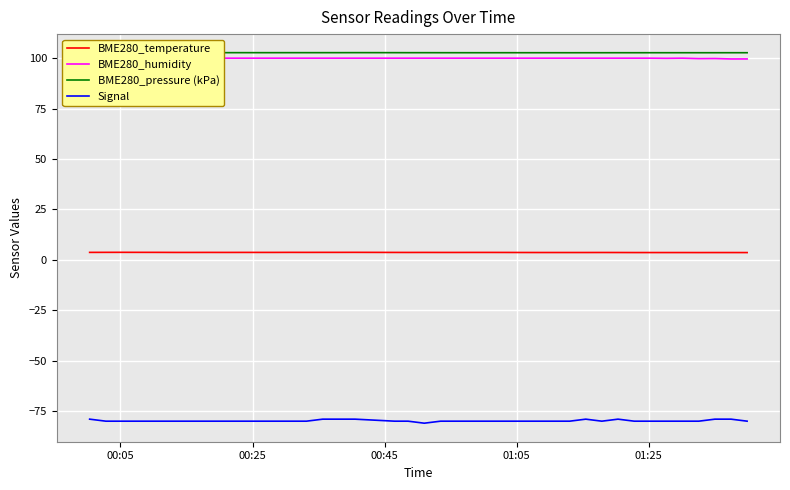

What is the sum of all BME280_pressure (kPa) values?

4109.0